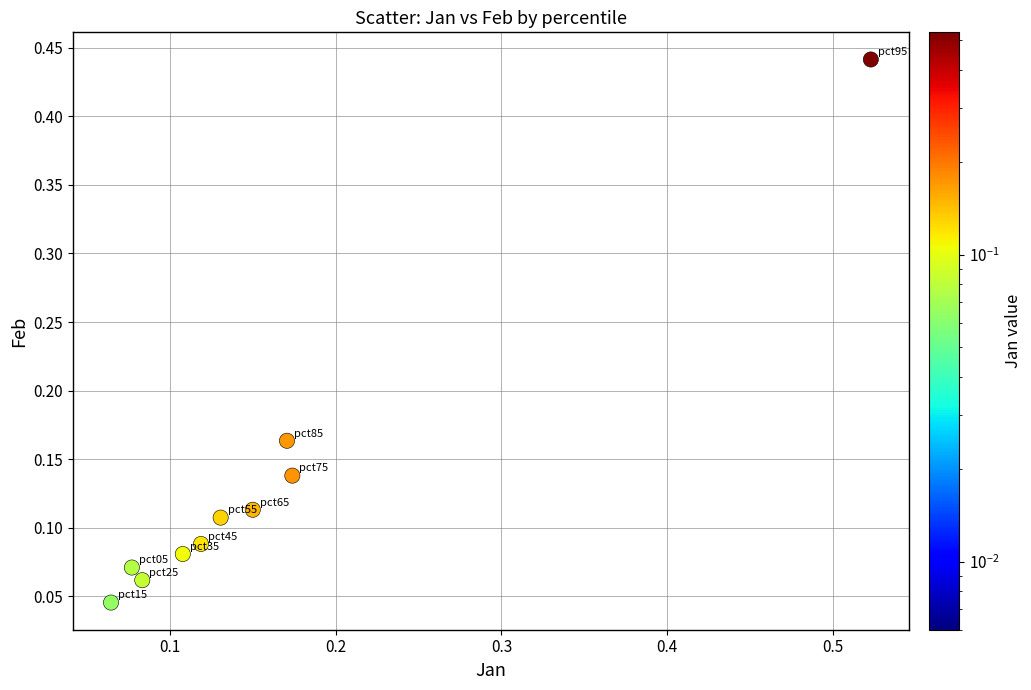

What is the range of X values (max minus min)?

0.5